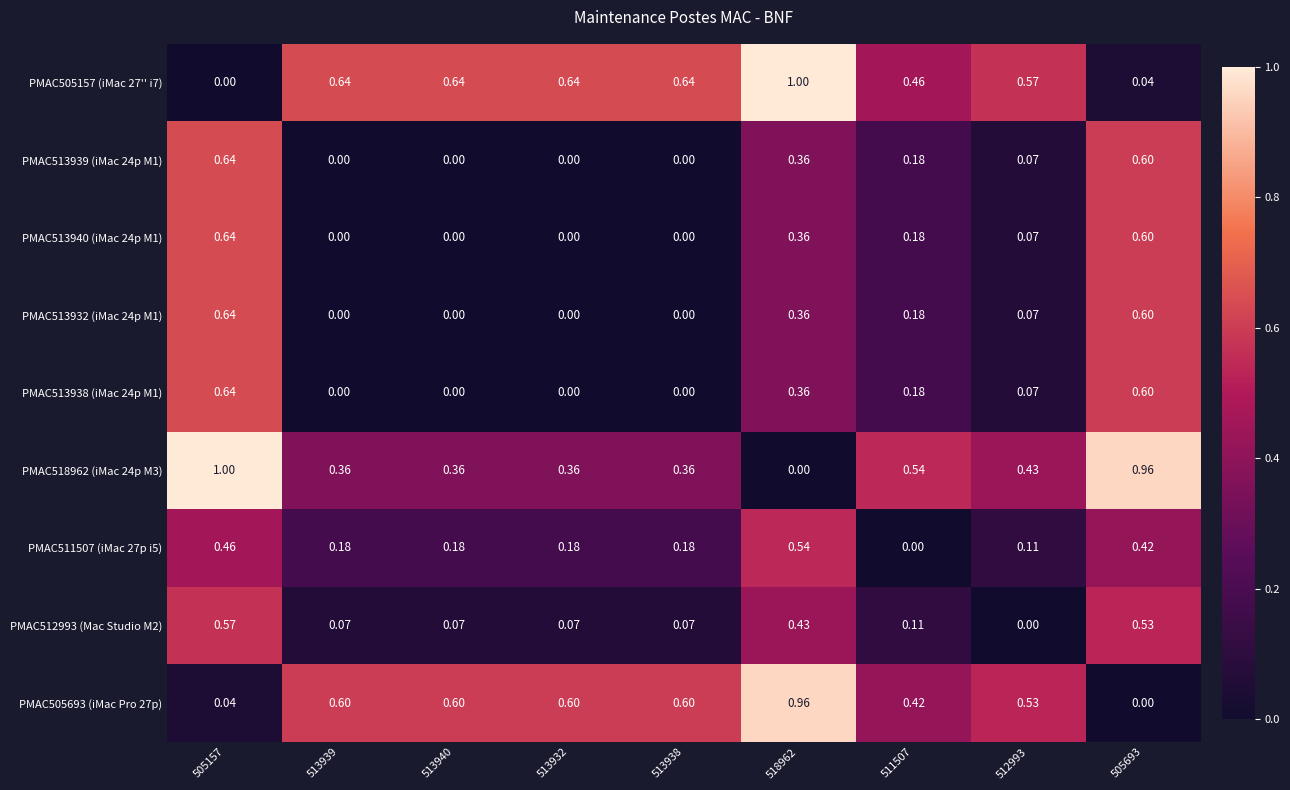

Reading left to right, list all the values displayed in this chart.

PMAC505157 (iMac 27'' i7): 505157=0.0	513939=0.6	513940=0.6	513932=0.6	513938=0.6	518962=1.0	511507=0.5	512993=0.6	505693=0.0
PMAC513939 (iMac 24p M1): 505157=0.6	513939=0.0	513940=0.0	513932=0.0	513938=0.0	518962=0.4	511507=0.2	512993=0.1	505693=0.6
PMAC513940 (iMac 24p M1): 505157=0.6	513939=0.0	513940=0.0	513932=0.0	513938=0.0	518962=0.4	511507=0.2	512993=0.1	505693=0.6
PMAC513932 (iMac 24p M1): 505157=0.6	513939=0.0	513940=0.0	513932=0.0	513938=0.0	518962=0.4	511507=0.2	512993=0.1	505693=0.6
PMAC513938 (iMac 24p M1): 505157=0.6	513939=0.0	513940=0.0	513932=0.0	513938=0.0	518962=0.4	511507=0.2	512993=0.1	505693=0.6
PMAC518962 (iMac 24p M3): 505157=1.0	513939=0.4	513940=0.4	513932=0.4	513938=0.4	518962=0.0	511507=0.5	512993=0.4	505693=1.0
PMAC511507 (iMac 27p i5): 505157=0.5	513939=0.2	513940=0.2	513932=0.2	513938=0.2	518962=0.5	511507=0.0	512993=0.1	505693=0.4
PMAC512993 (Mac Studio M2): 505157=0.6	513939=0.1	513940=0.1	513932=0.1	513938=0.1	518962=0.4	511507=0.1	512993=0.0	505693=0.5
PMAC505693 (iMac Pro 27p): 505157=0.0	513939=0.6	513940=0.6	513932=0.6	513938=0.6	518962=1.0	511507=0.4	512993=0.5	505693=0.0